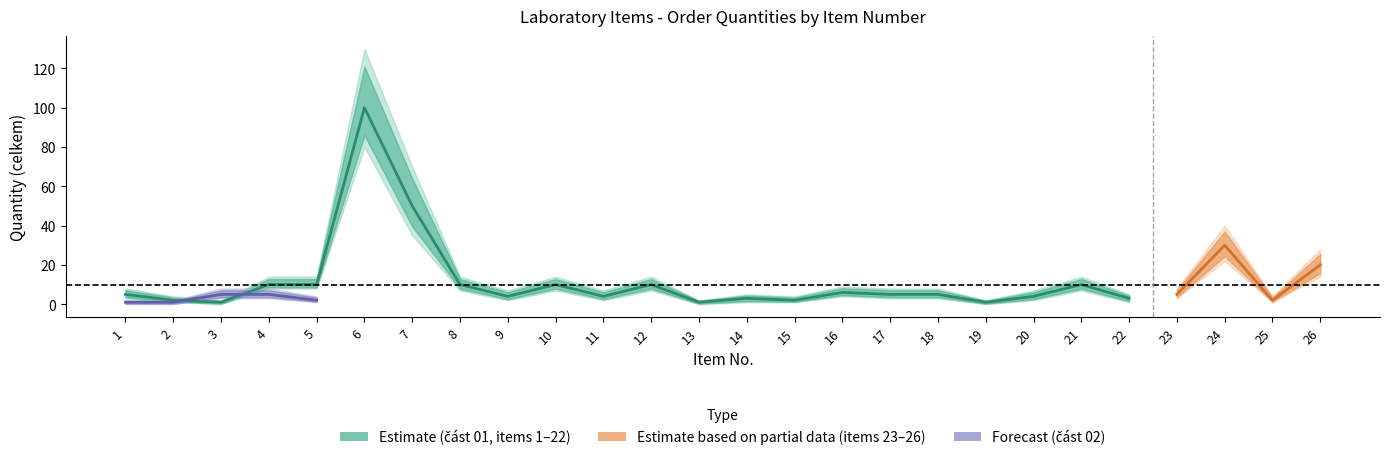

True or false: cast_01_lower and cast_01_upper cross at least once.

False